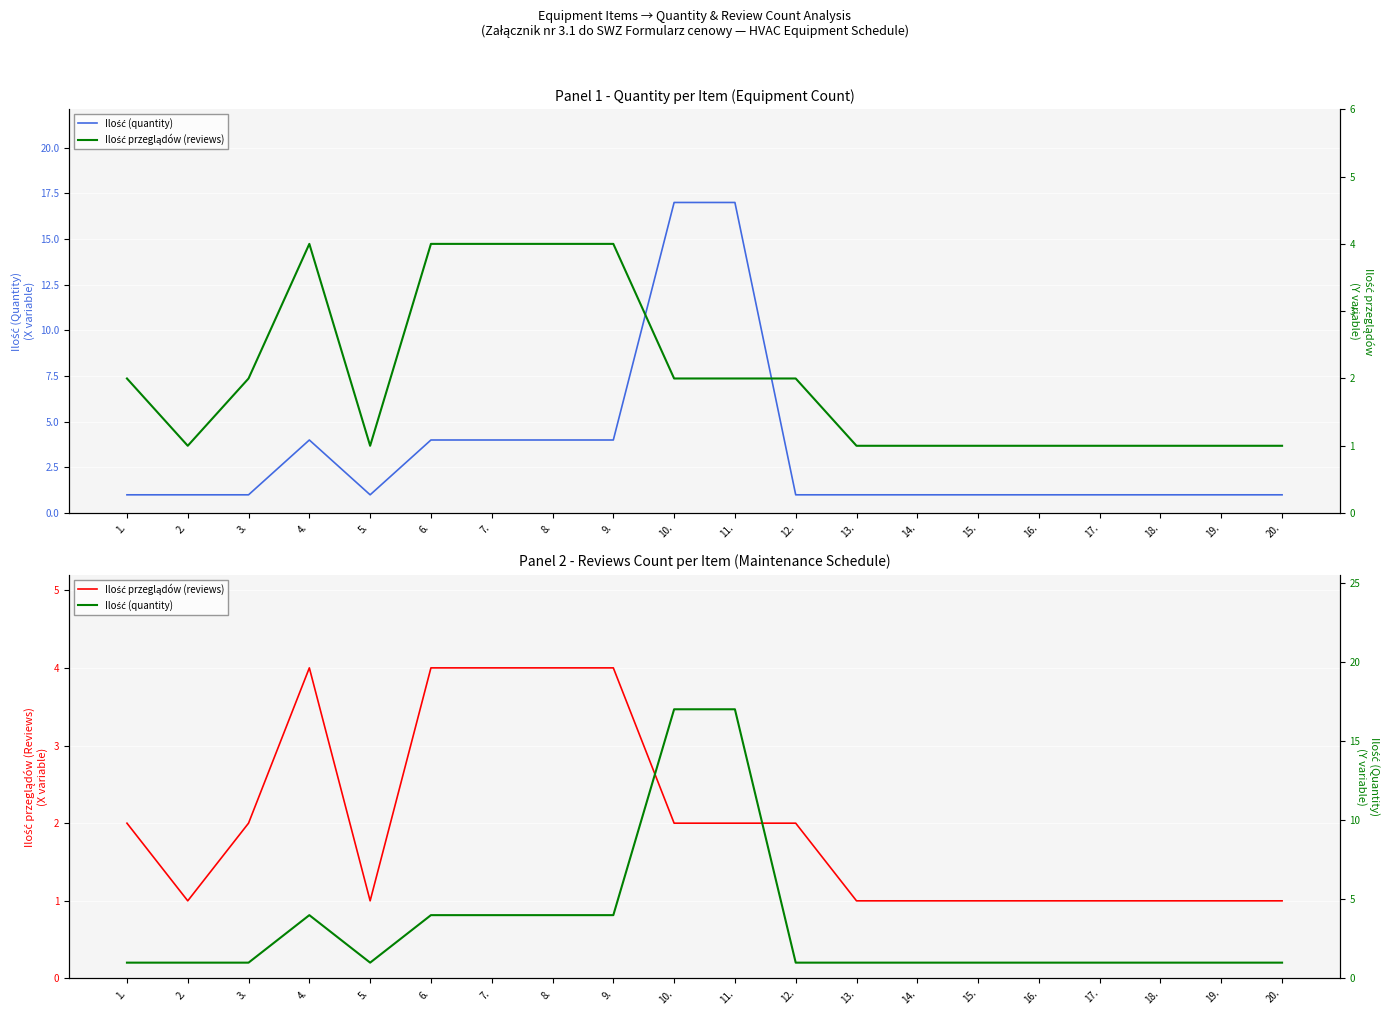

Between 8. and 18., which is larger?

8.